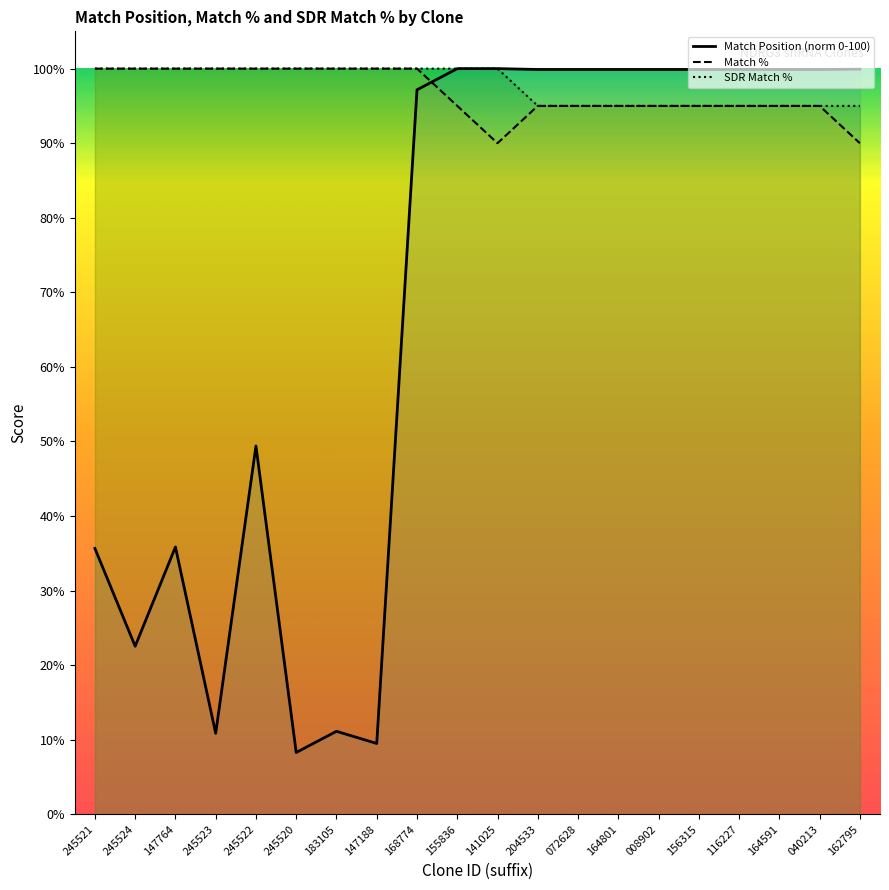

True or false: Match % and SDR Match % cross at least once.

False